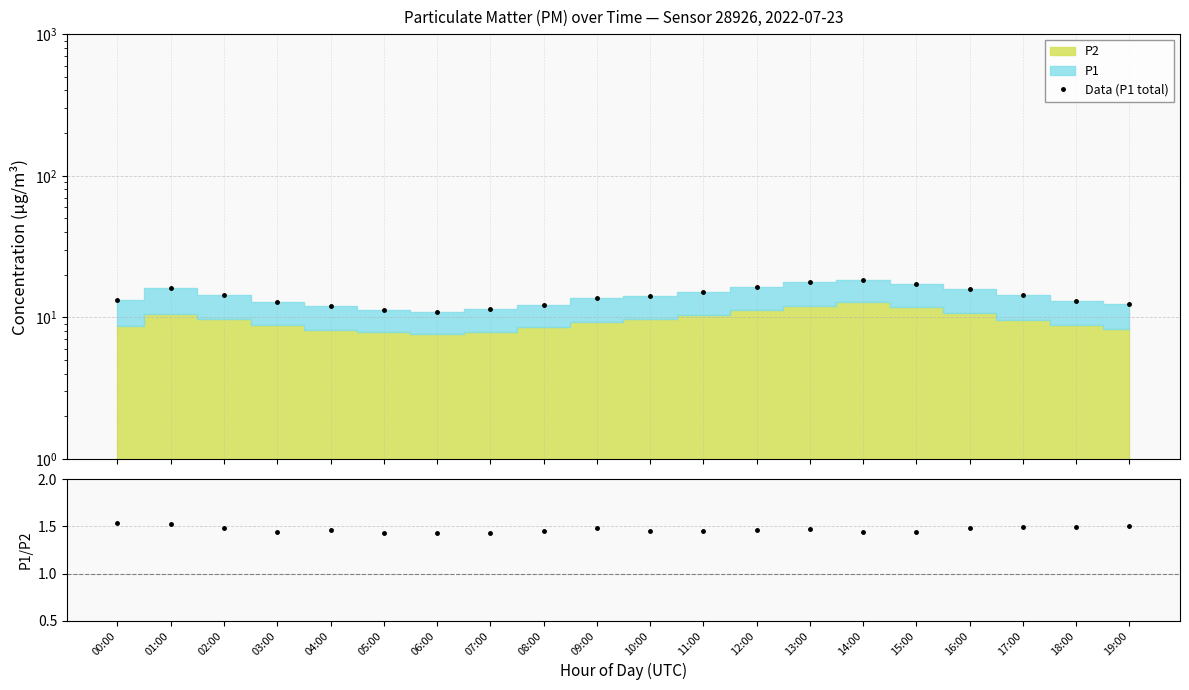

True or false: Data (P1 total) has more than 1 interior local peaks.

True